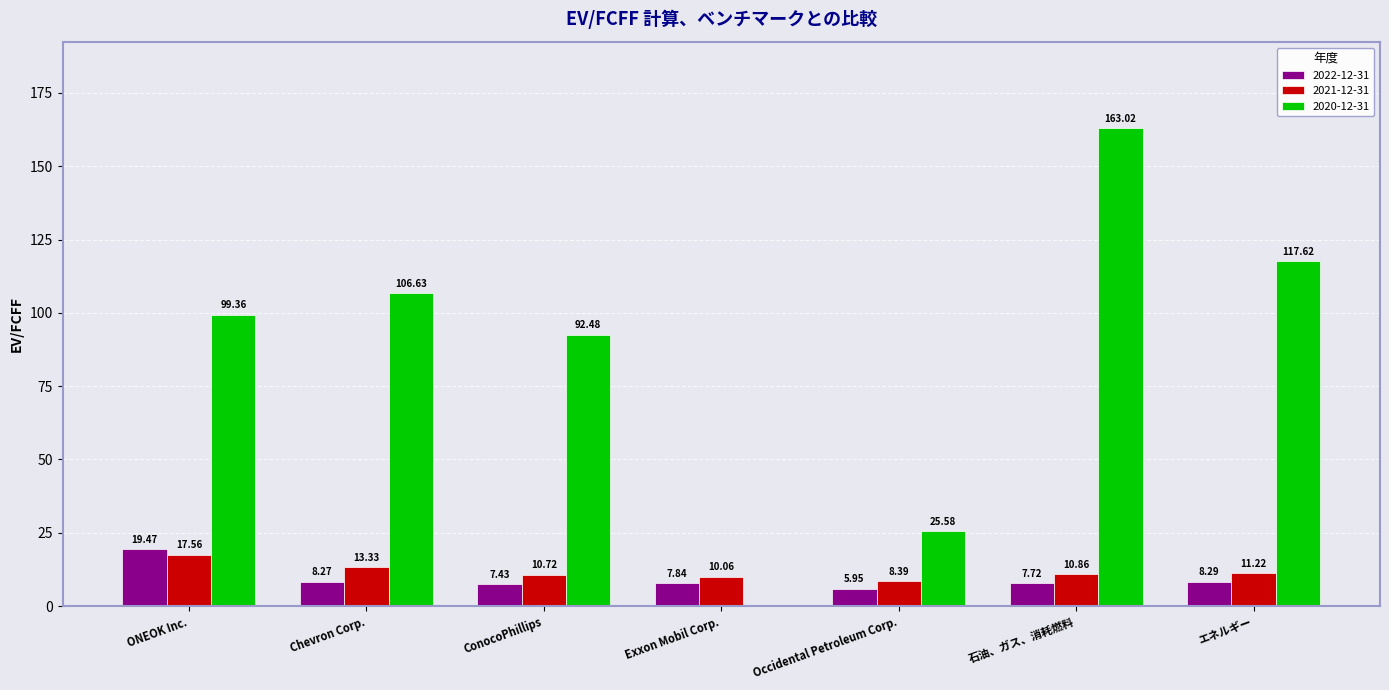

At which label does 2021-12-31 first exceed 10?

ONEOK Inc.